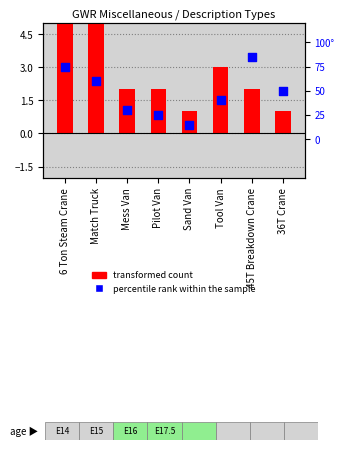

Which series reaches the maximum Y coordinate?

percentile rank within the sample